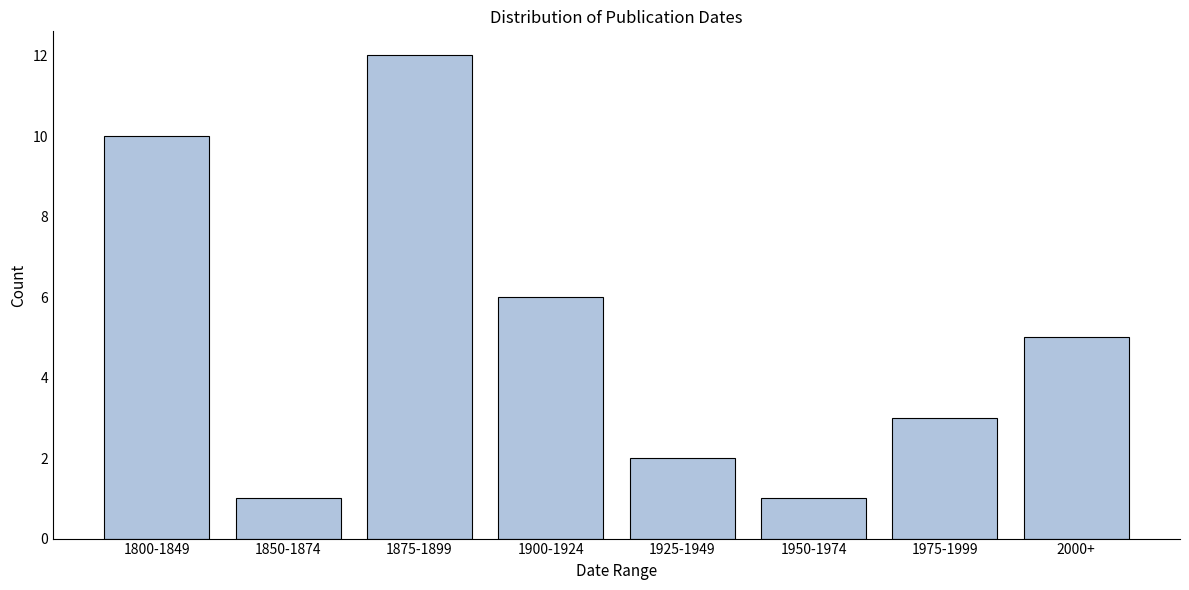

Reading left to right, what are all the values shown in this chart?

10	1	12	6	2	1	3	5